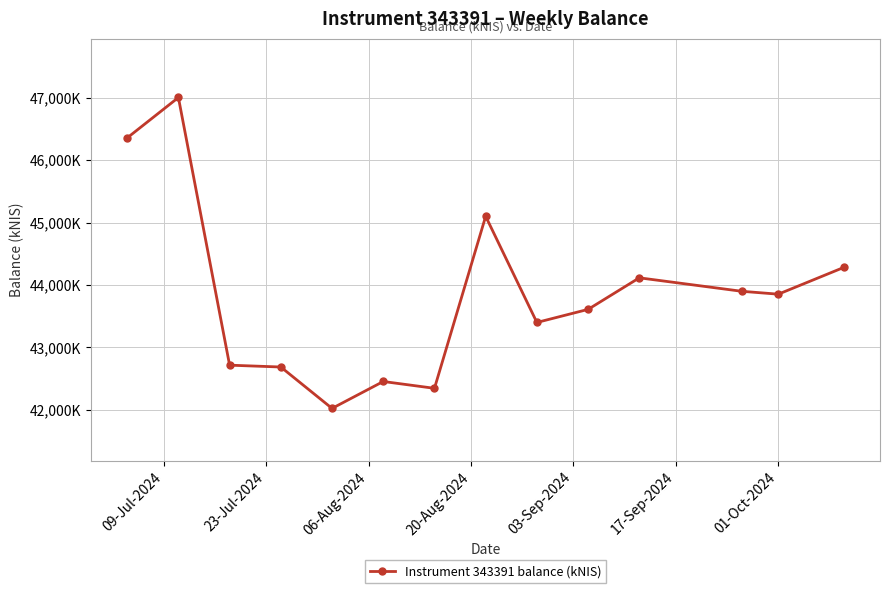

Is this an area chart (filled region under the line)?

No